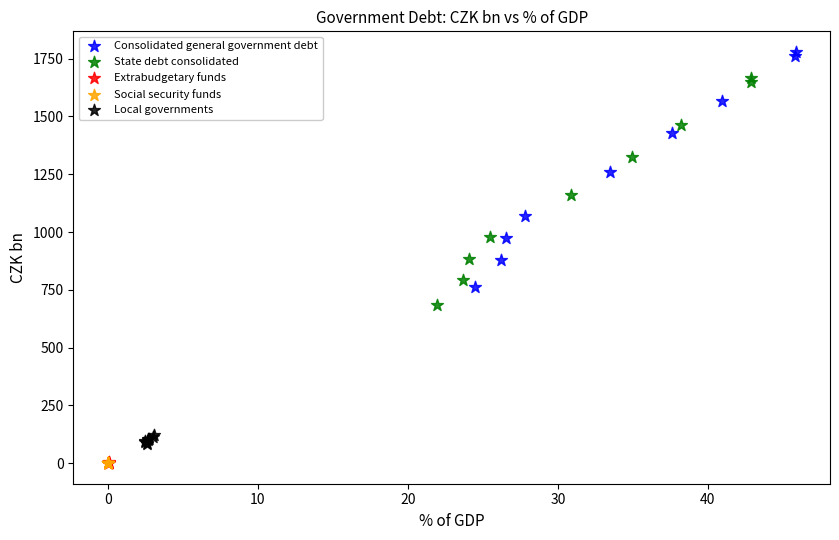

Which series reaches the maximum Y coordinate?

Consolidated general government debt